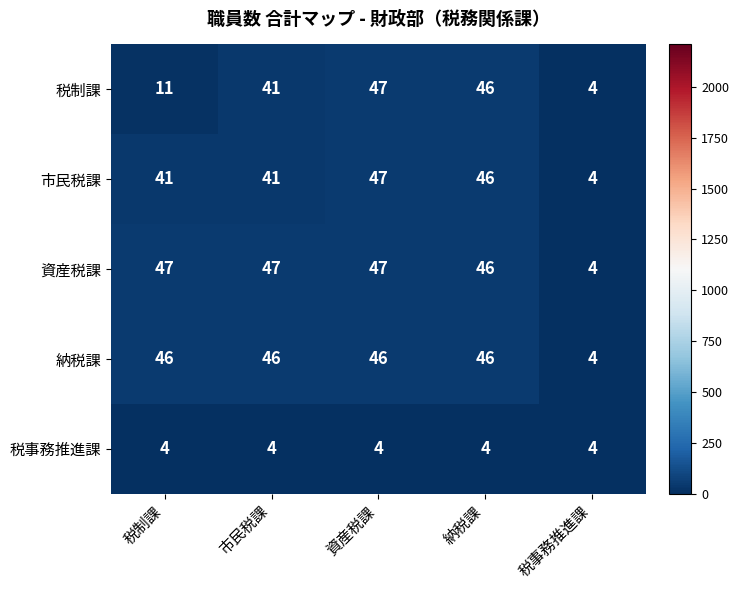

At how many categories does at least one series exceed 21?

4